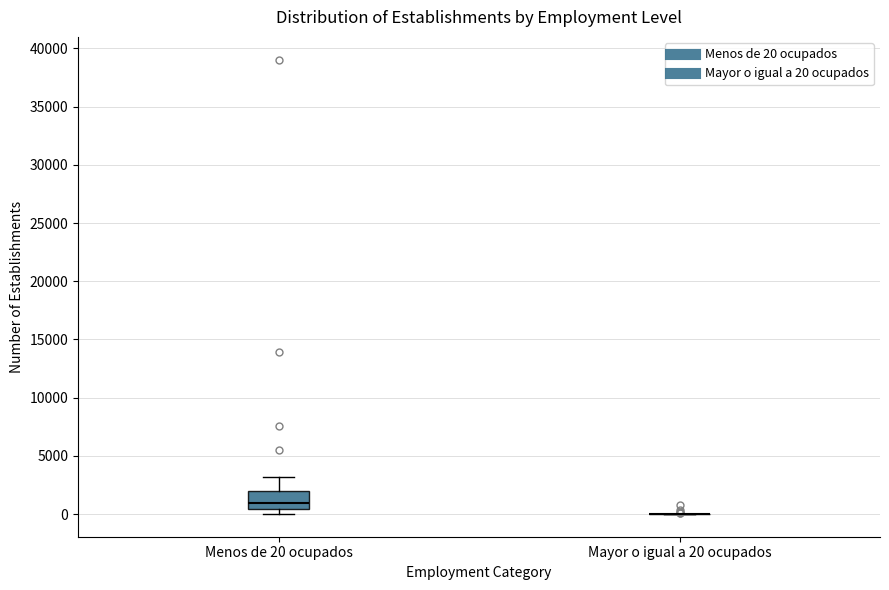

Reading left to right, read every box against the y-axis: the position of its median line, the range the box covers, and the ends of its whiskers. The values are not printed on the chart, so give them approximately, as read against the axis.

Menos de 20 ocupados: median 1000, box 500 to 2000, whiskers 0 to 3000
Mayor o igual a 20 ocupados: box collapsed to a line at 0, whiskers 0 to 0